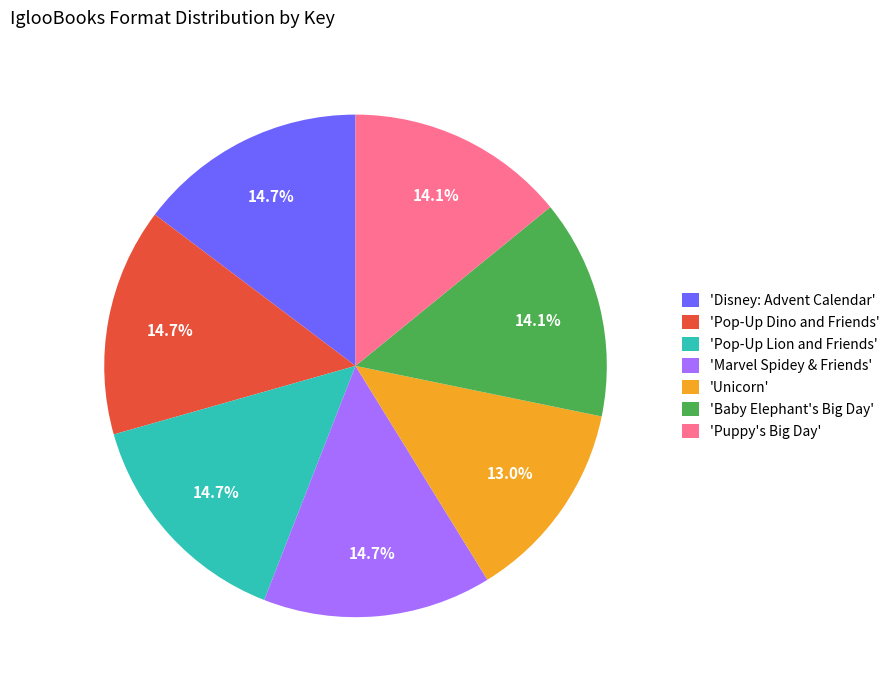

Between 'Puppy's Big Day' and 'Marvel Spidey & Friends', which is larger?

'Marvel Spidey & Friends'